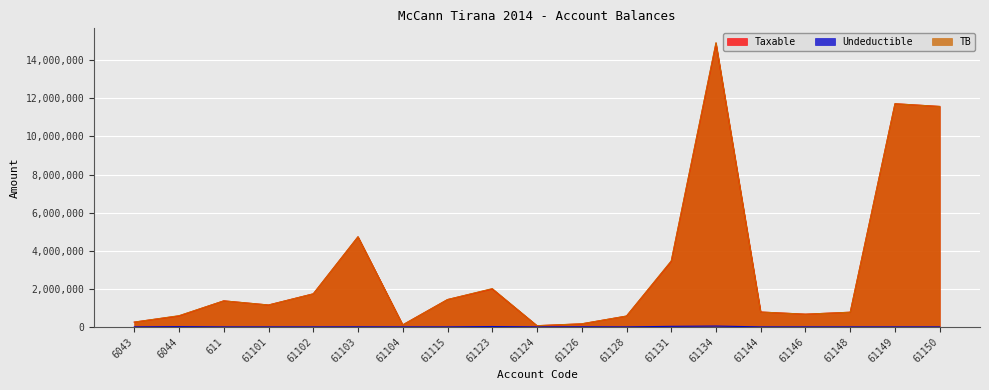

What is the difference between the highest and lowest values at 61144?

779642.1